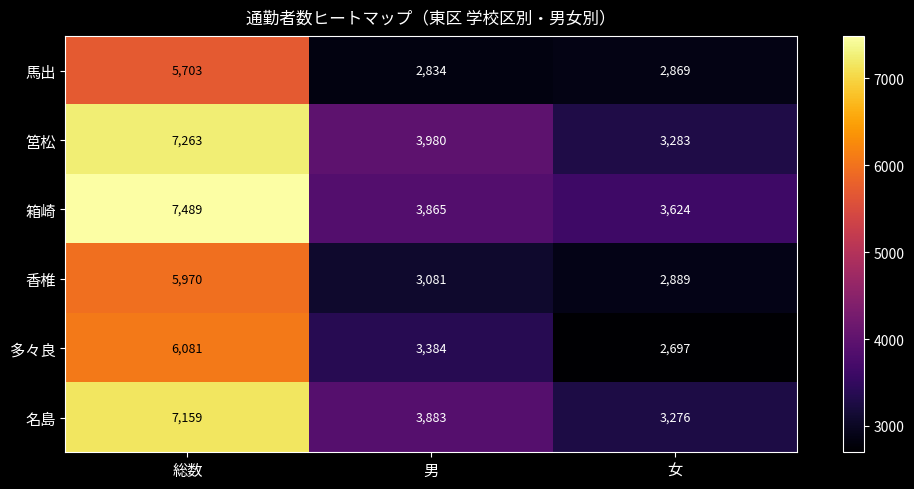

At how many categories does at least one series exceed 3936?

2